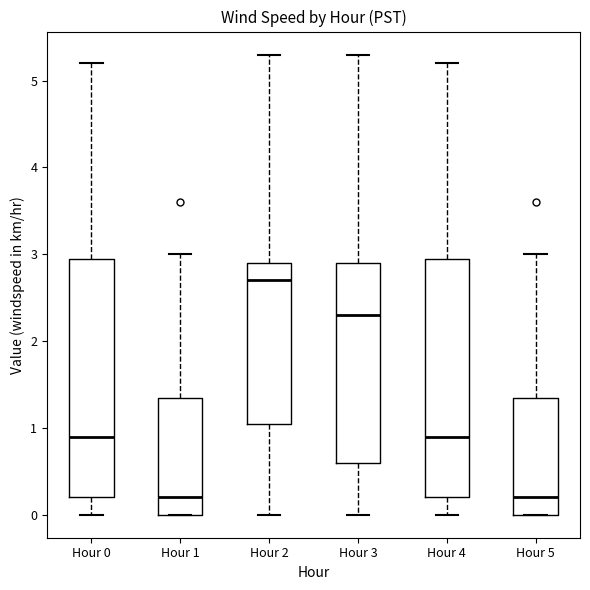

Where is the lower edge of the box for Hour 4 on the y-axis? The values are not printed on the chart, so give them approximately, as read against the axis.

0.2